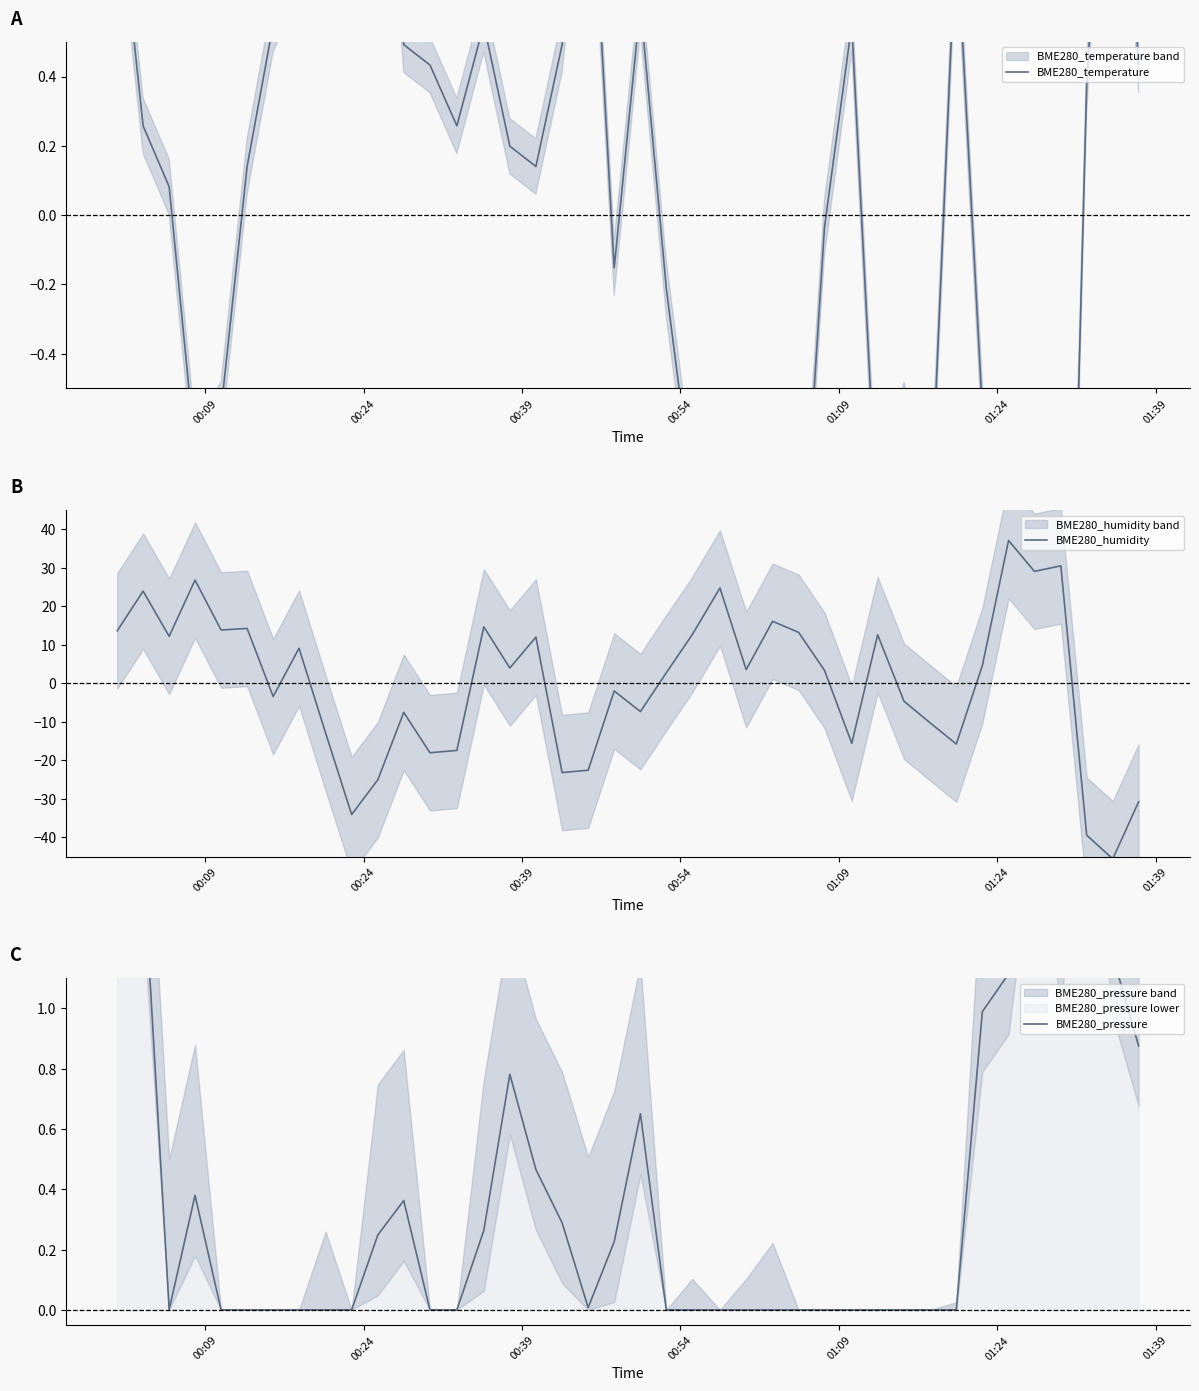

What is the maximum value for BME280_humidity?

37.1